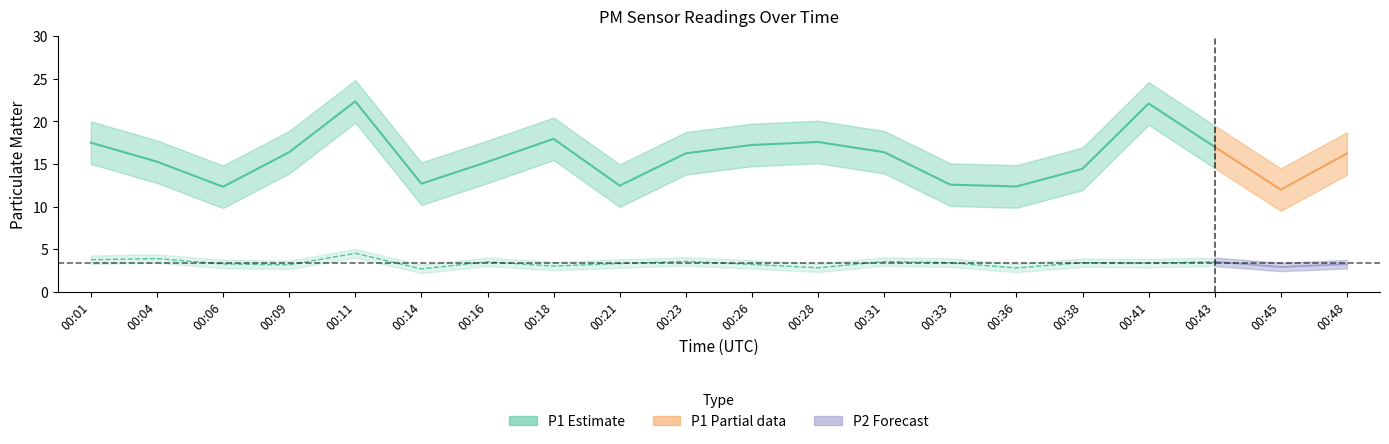

What is the value of the P1 point at the 2nd from the left?

15.3